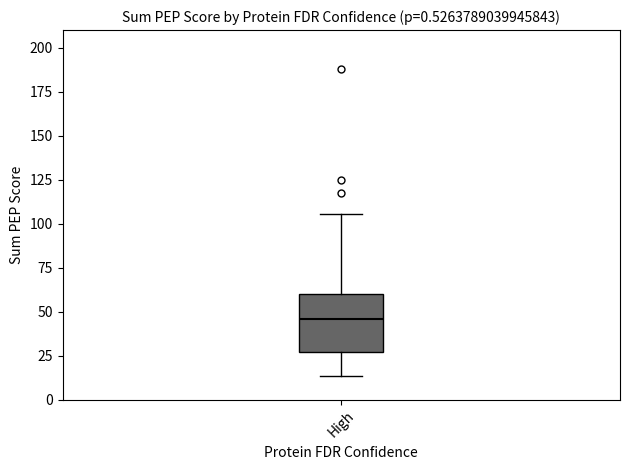

Transcribe this box plot: give where the median line is, the range the box spans, and where the two whiskers end, as read against the y-axis. The values are not printed on the chart, so give them approximately, as read against the axis.

median 45, box 25 to 60, whiskers 15 to 105